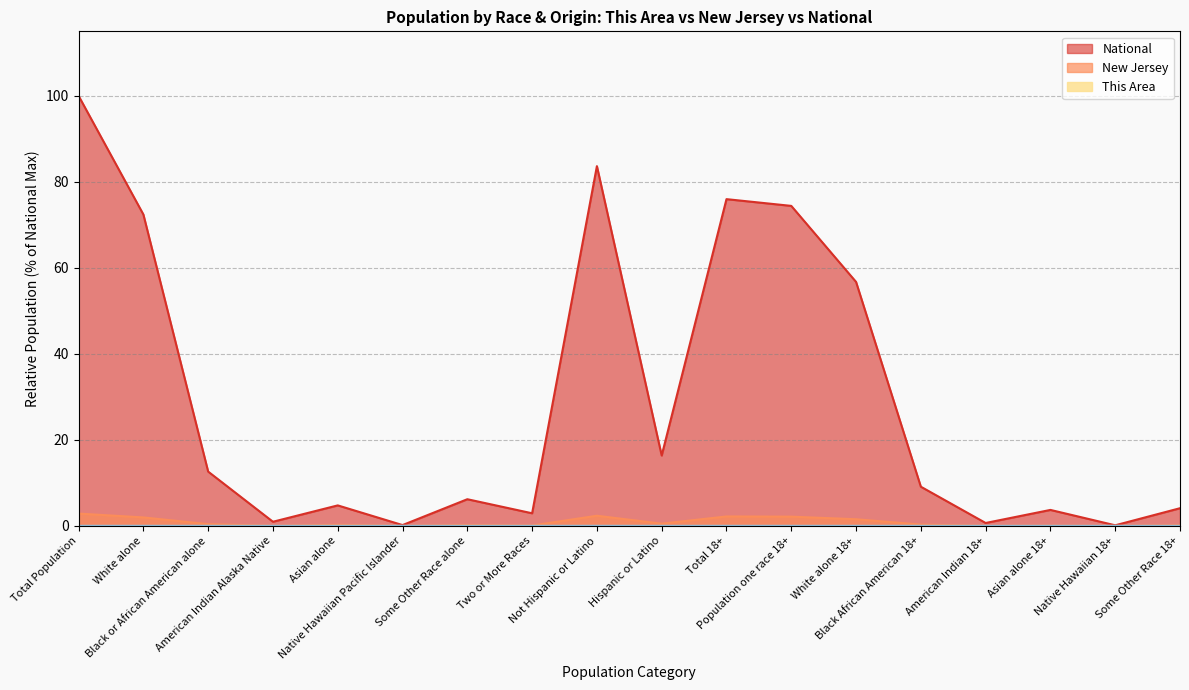

True or false: National and This Area cross at least once.

False